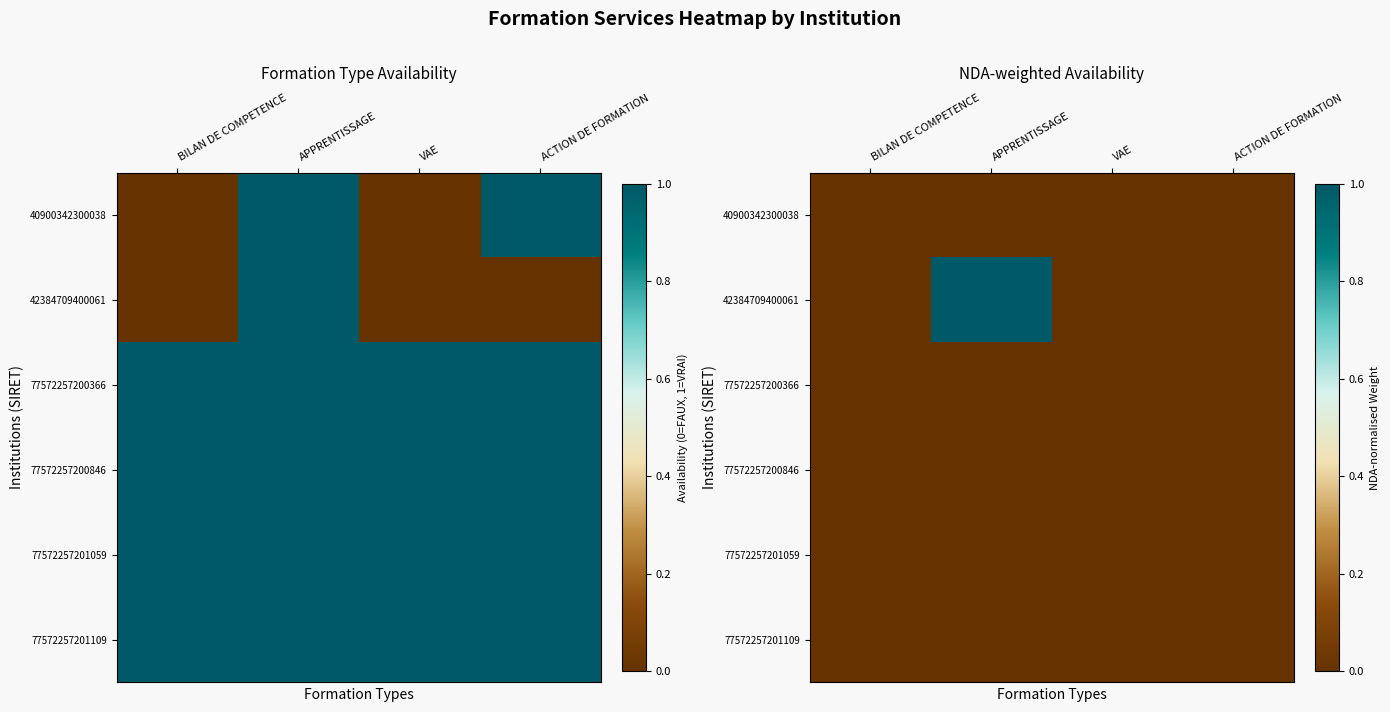

How many 42384709400061 values are between 0 and 1?

4